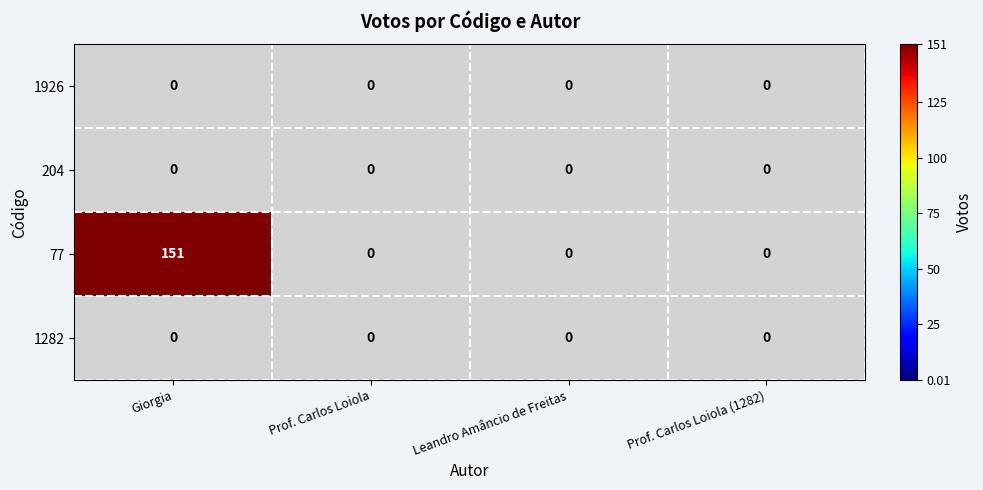

Which series has the largest total across all categories?

77